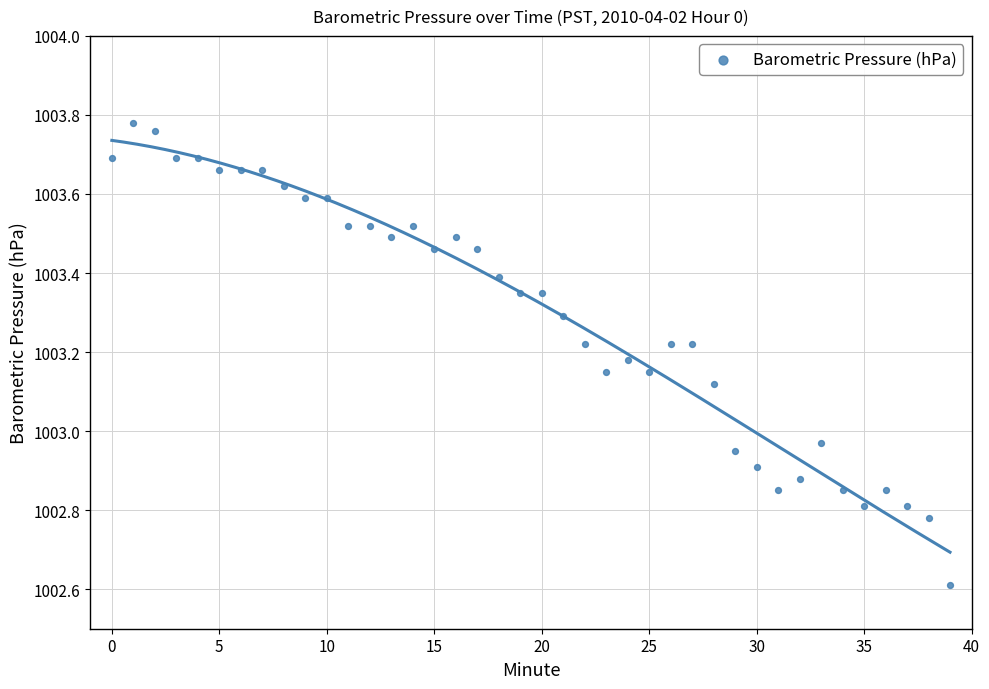

What is the range of Y values (max minus min)?

1.2